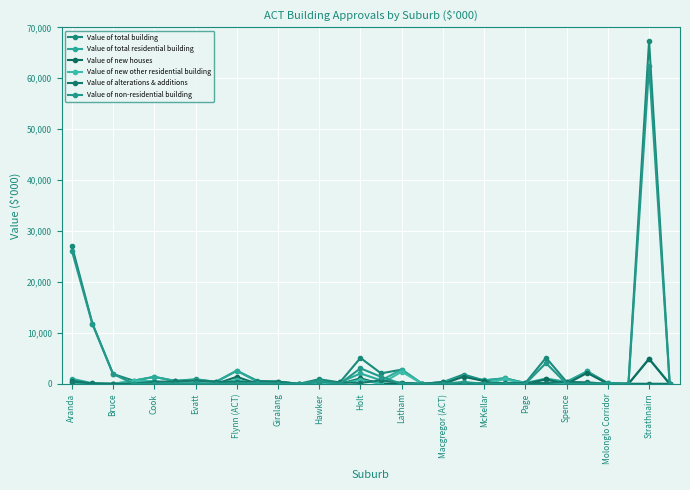

True or false: Value of alterations & additions and Value of total residential building cross at least once.

False